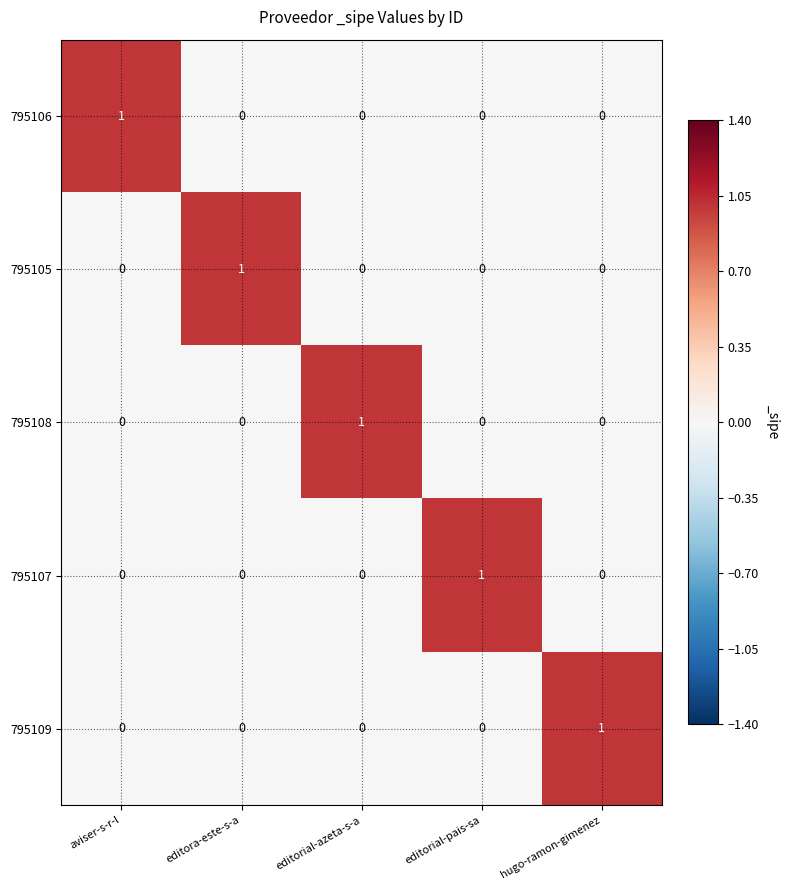

How many data points does each series have?

5